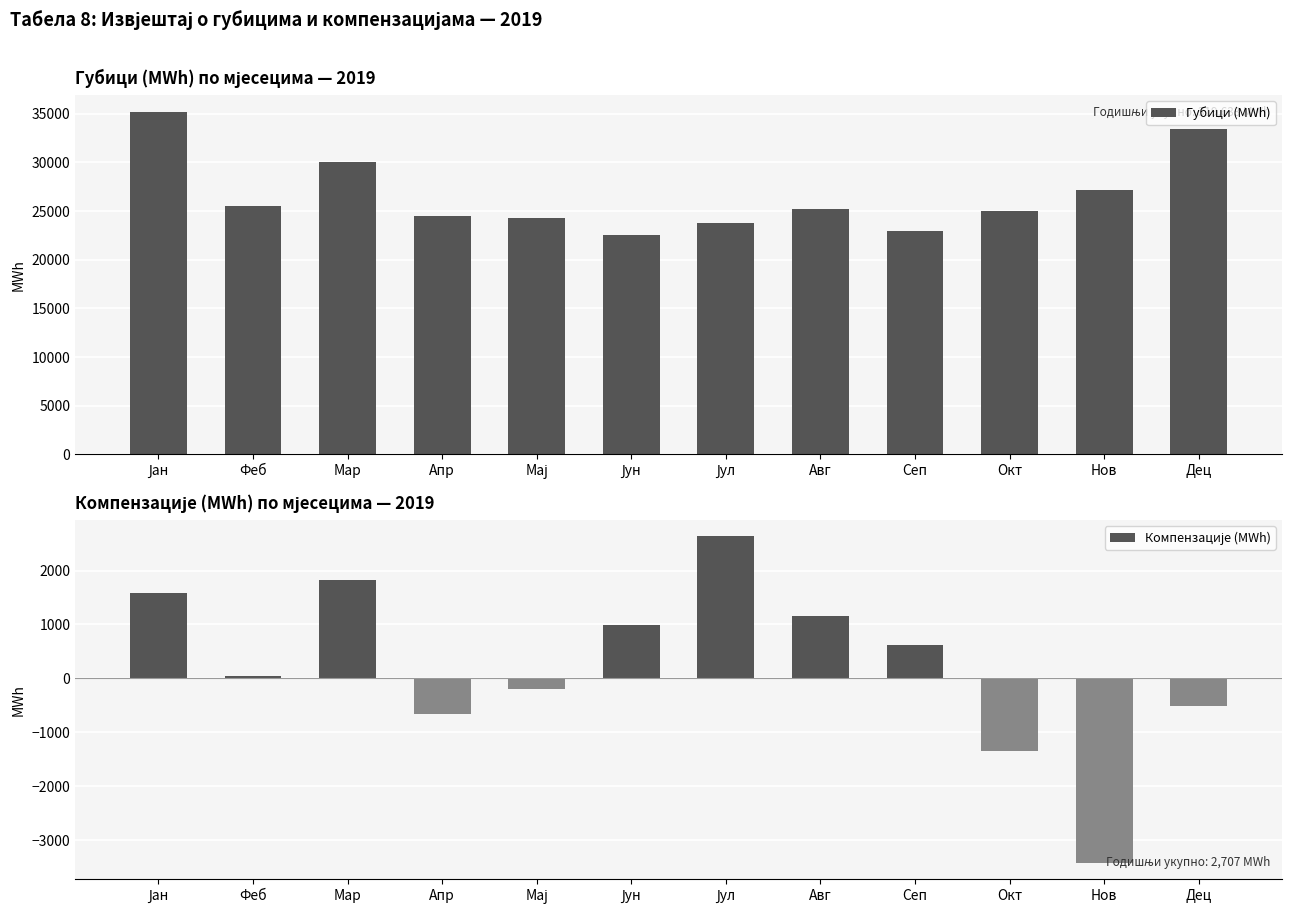

At which label does Губици (MWh) first exceed 25166?

Јан